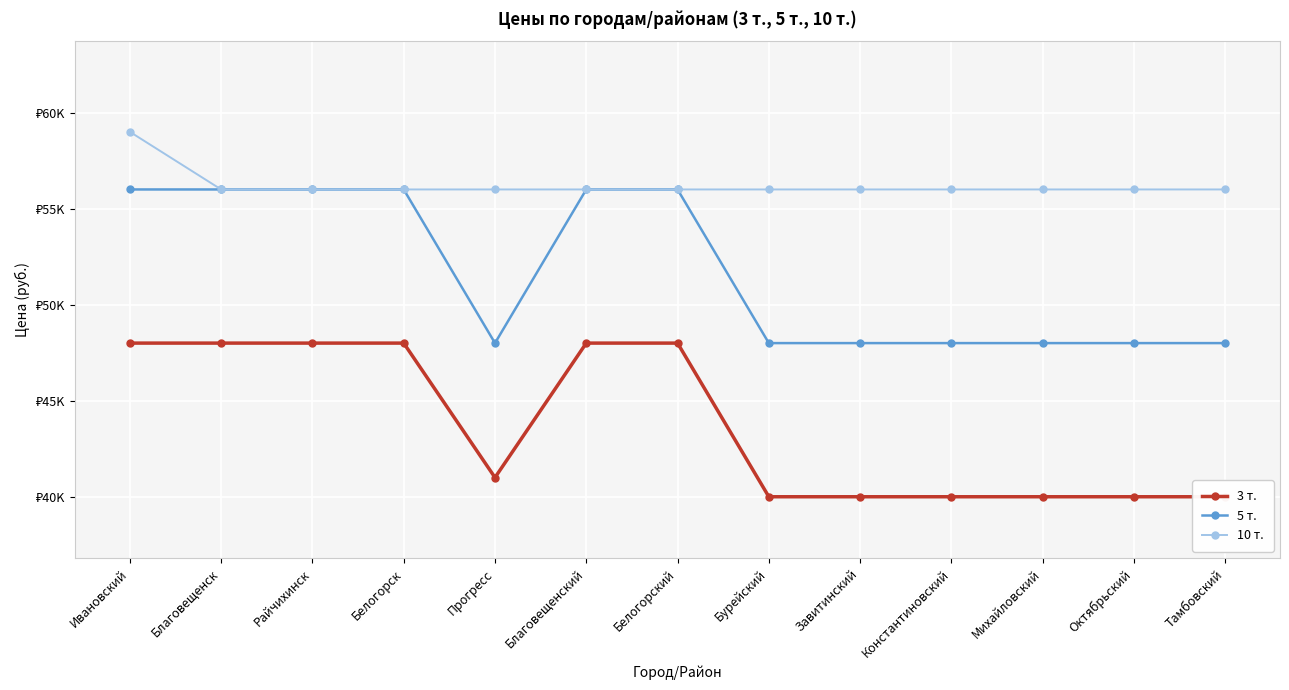

What is the label of the 13th point from the left?

Тамбовский